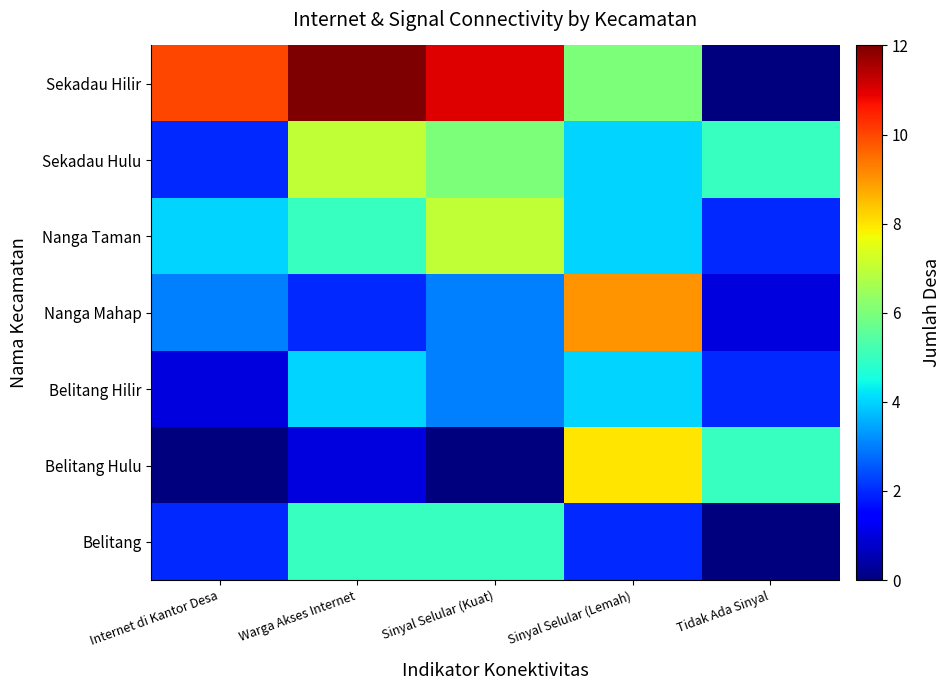

Reading left to right, what are all the values shown in this chart?

Sekadau Hilir: Internet di Kantor Desa=10	Warga Akses Internet=12	Sinyal Selular (Kuat)=11	Sinyal Selular (Lemah)=6	Tidak Ada Sinyal=0
Sekadau Hulu: Internet di Kantor Desa=2	Warga Akses Internet=7	Sinyal Selular (Kuat)=6	Sinyal Selular (Lemah)=4	Tidak Ada Sinyal=5
Nanga Taman: Internet di Kantor Desa=4	Warga Akses Internet=5	Sinyal Selular (Kuat)=7	Sinyal Selular (Lemah)=4	Tidak Ada Sinyal=2
Nanga Mahap: Internet di Kantor Desa=3	Warga Akses Internet=2	Sinyal Selular (Kuat)=3	Sinyal Selular (Lemah)=9	Tidak Ada Sinyal=1
Belitang Hilir: Internet di Kantor Desa=1	Warga Akses Internet=4	Sinyal Selular (Kuat)=3	Sinyal Selular (Lemah)=4	Tidak Ada Sinyal=2
Belitang Hulu: Internet di Kantor Desa=0	Warga Akses Internet=1	Sinyal Selular (Kuat)=0	Sinyal Selular (Lemah)=8	Tidak Ada Sinyal=5
Belitang: Internet di Kantor Desa=2	Warga Akses Internet=5	Sinyal Selular (Kuat)=5	Sinyal Selular (Lemah)=2	Tidak Ada Sinyal=0